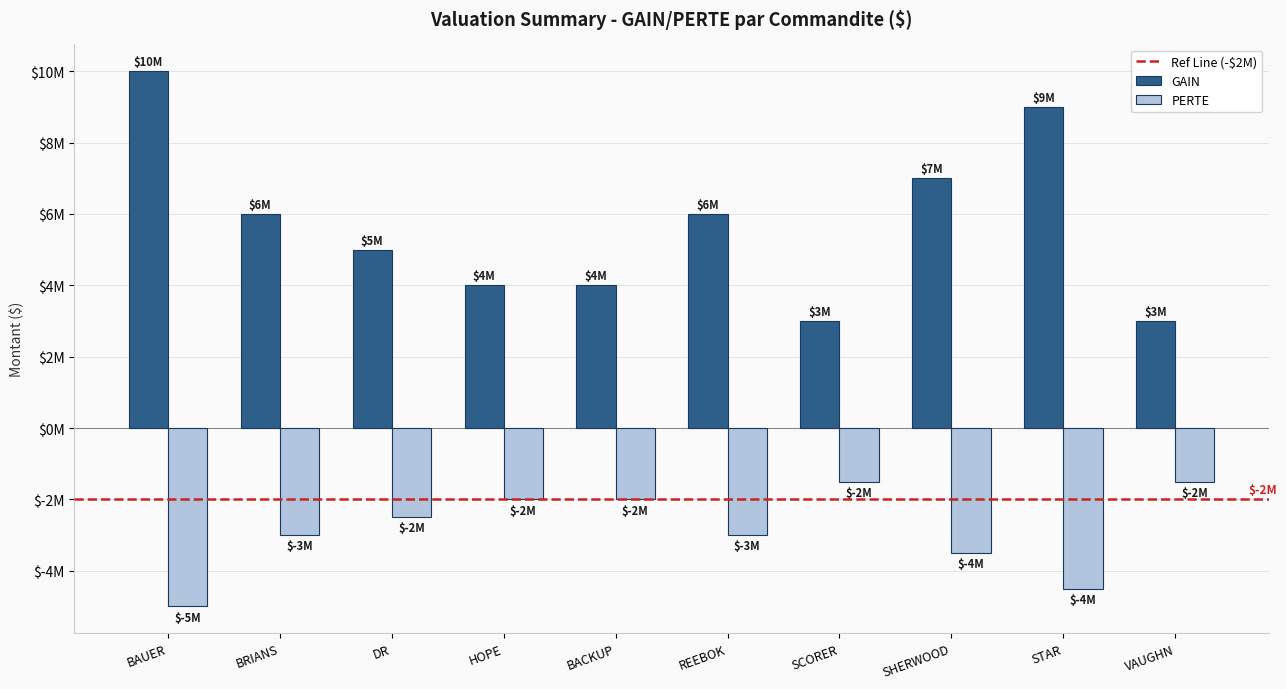

Does the chart contain stacked bars?

No